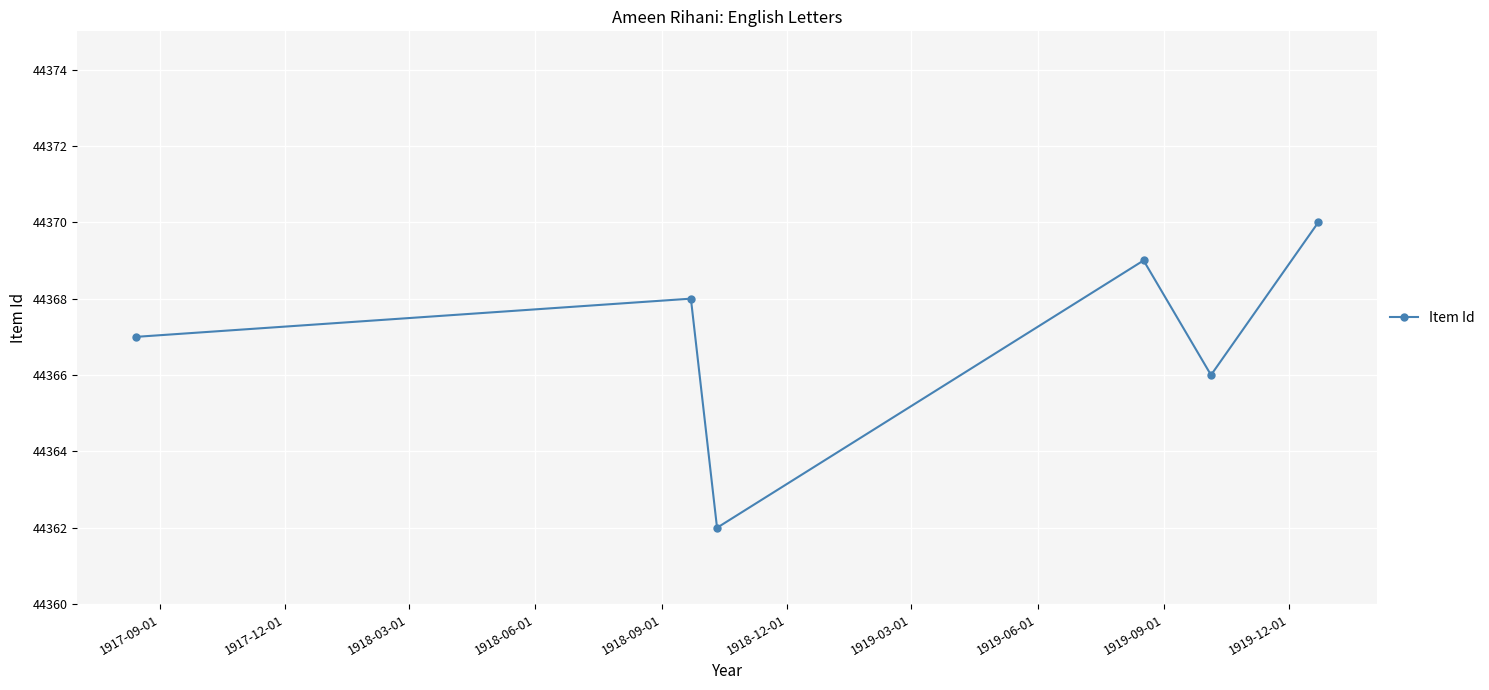

What is the difference between the maximum and minimum values?

8